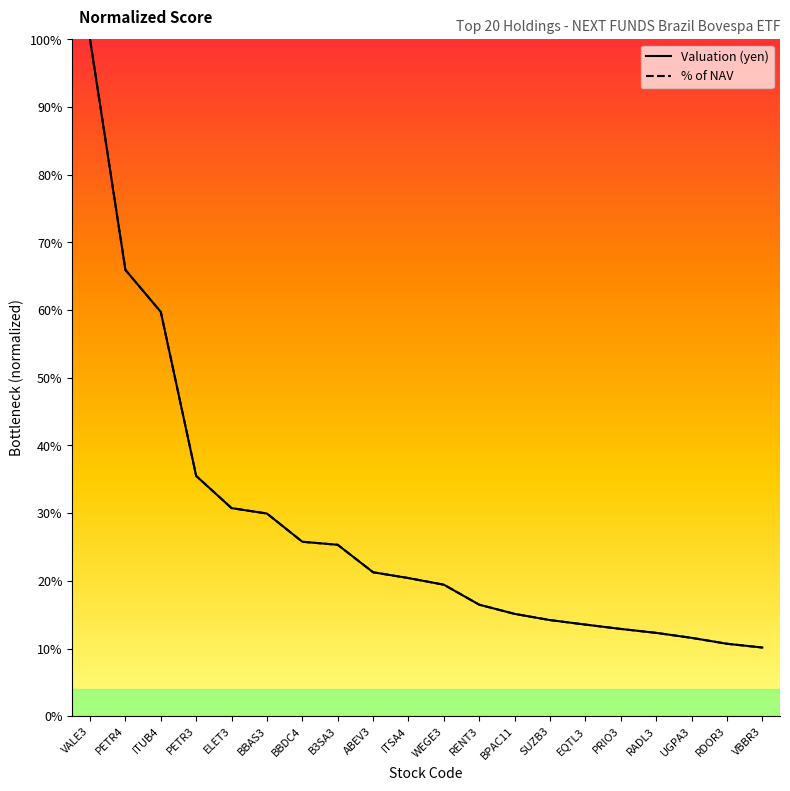

True or false: Valuation (yen) and % of NAV intersect in this chart.

False